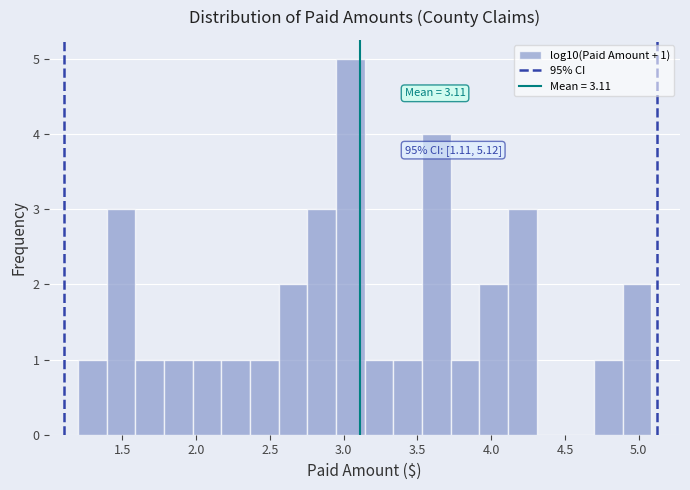

Around what value on the x-axis is the tallest bar? Give the approximate position of its centre, as read against the axis.

3.05